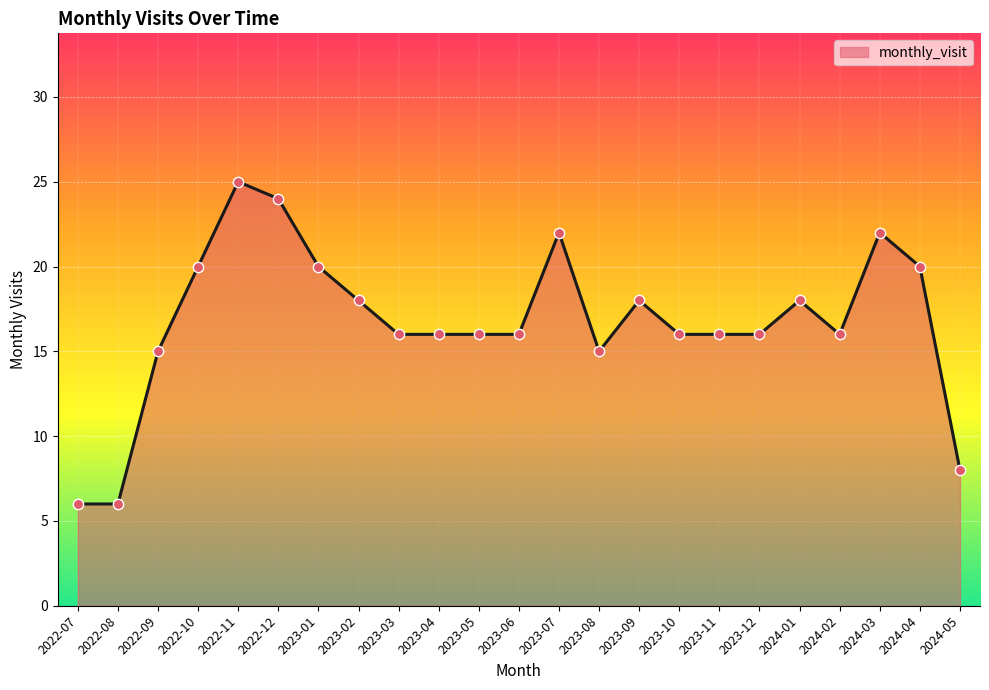

What is the change in value from 2024-03 to 2024-04?

-2